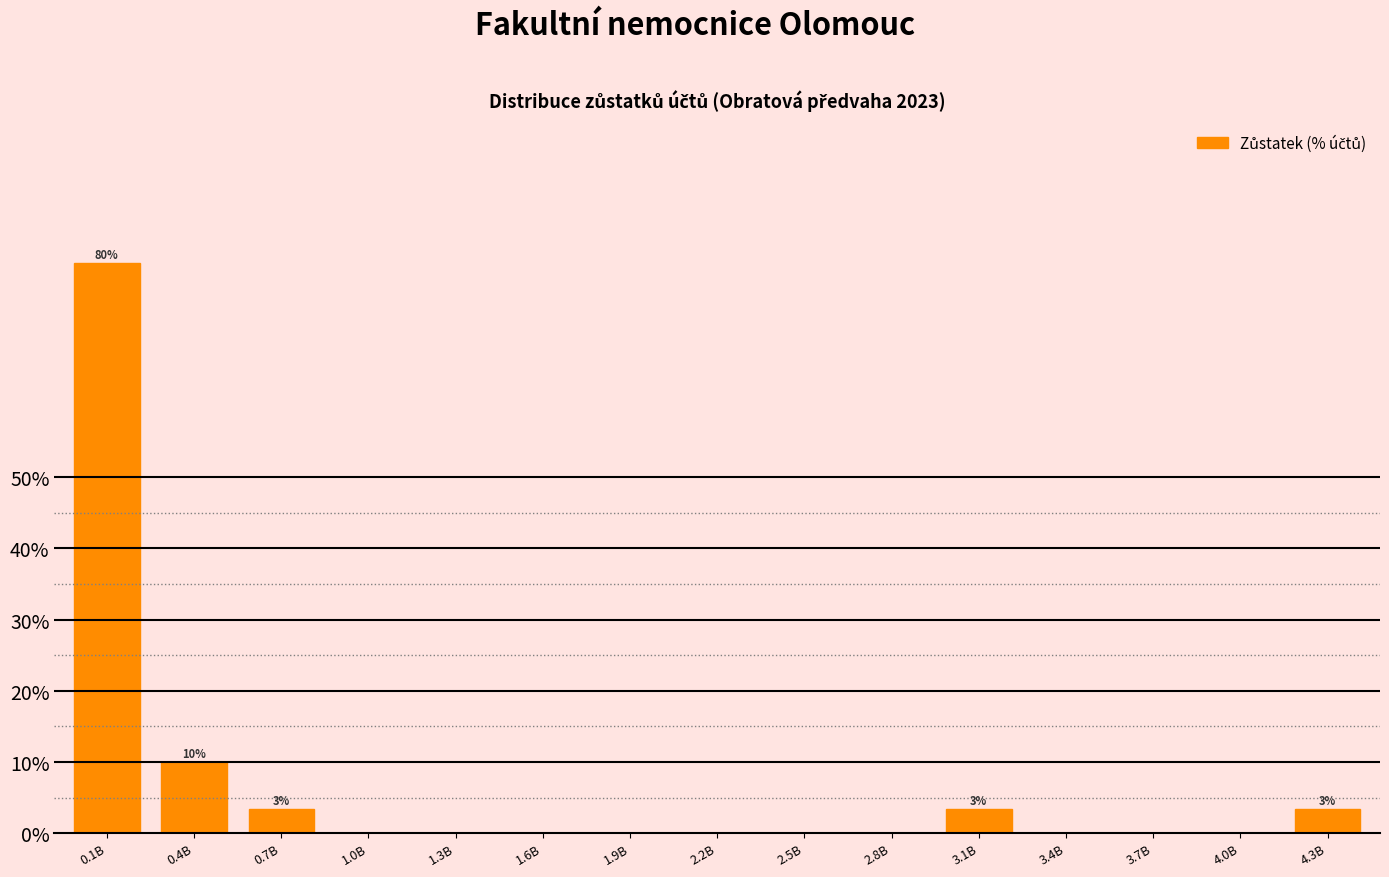

Reading right to left, extract all data points from this chart.

4.3B=3.3	4.0B=0.0	3.7B=0.0	3.4B=0.0	3.1B=3.3	2.8B=0.0	2.5B=0.0	2.2B=0.0	1.9B=0.0	1.6B=0.0	1.3B=0.0	1.0B=0.0	0.7B=3.3	0.4B=10.0	0.1B=80.0